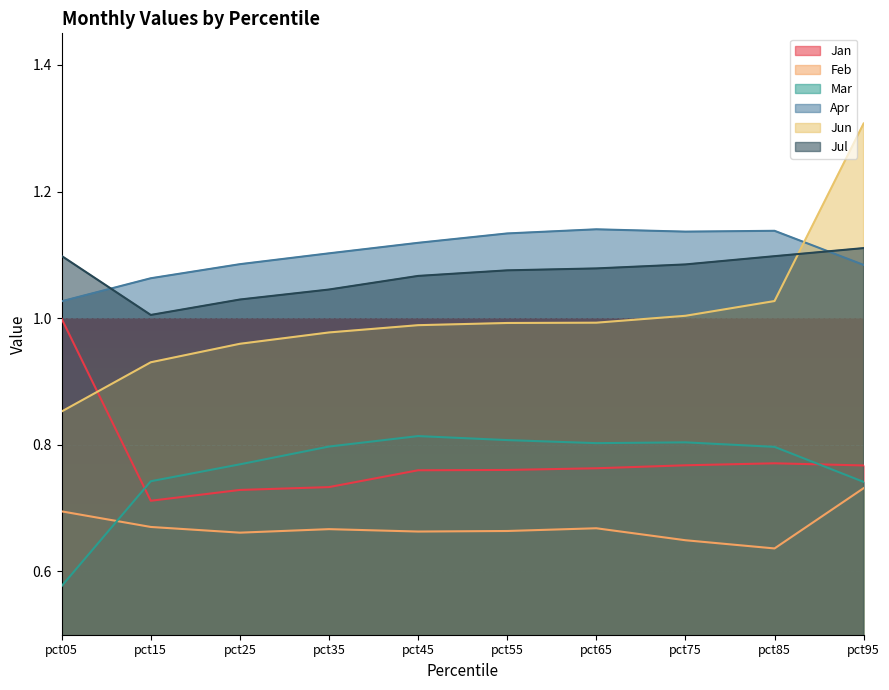

What is the lowest value of the Feb series?

0.6